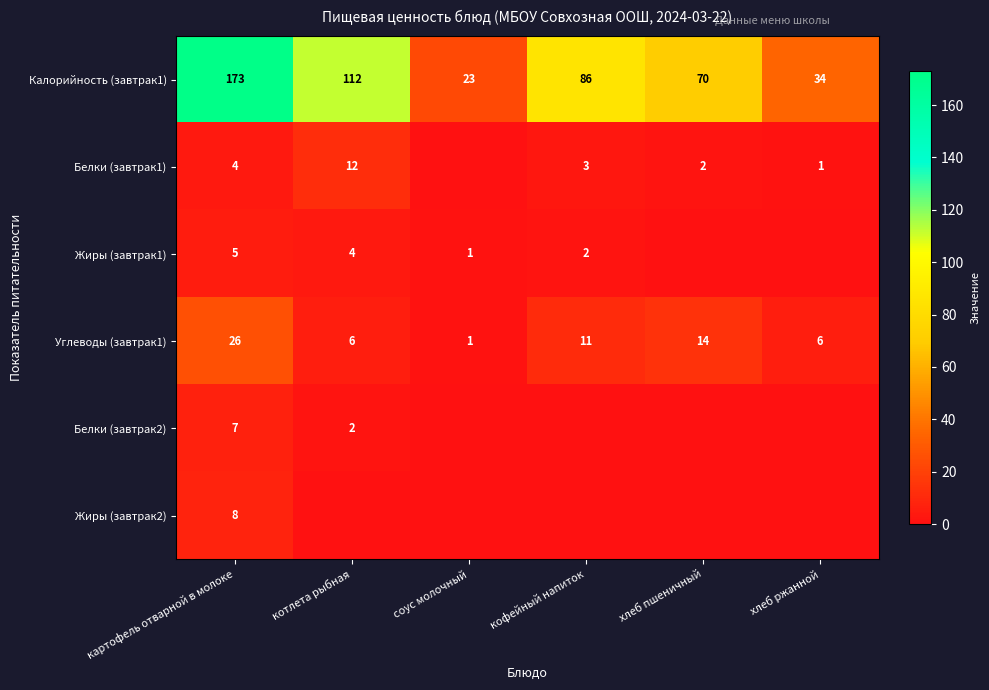

What is the total value across all series at картофель отварной в молоке?

223